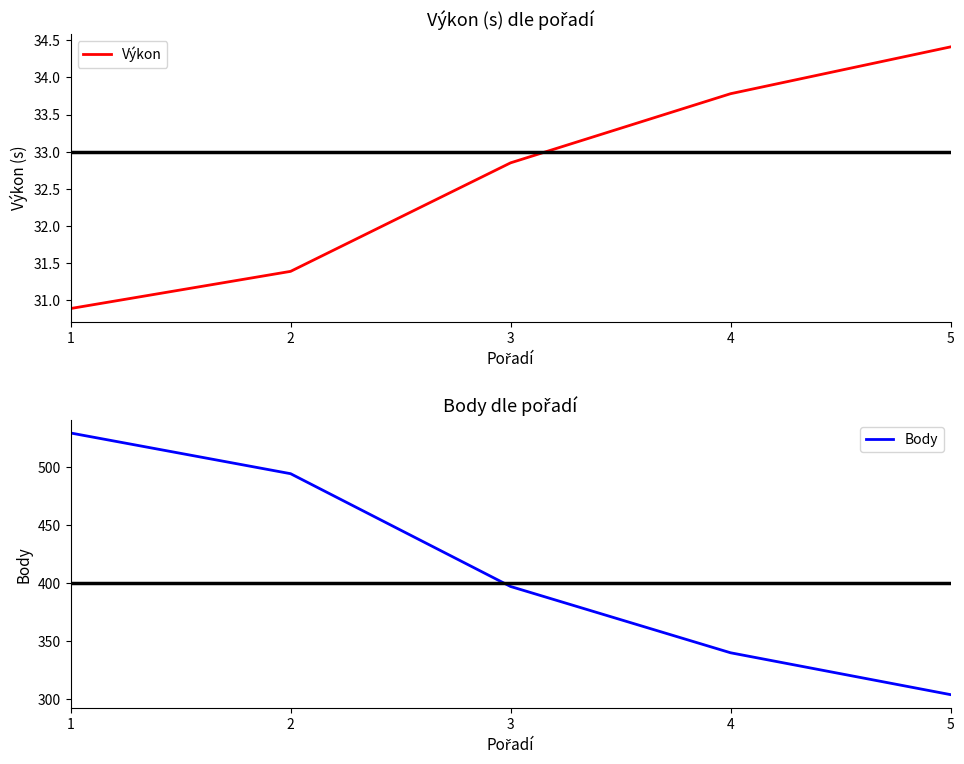

Which series has the widest spread of values?

Body